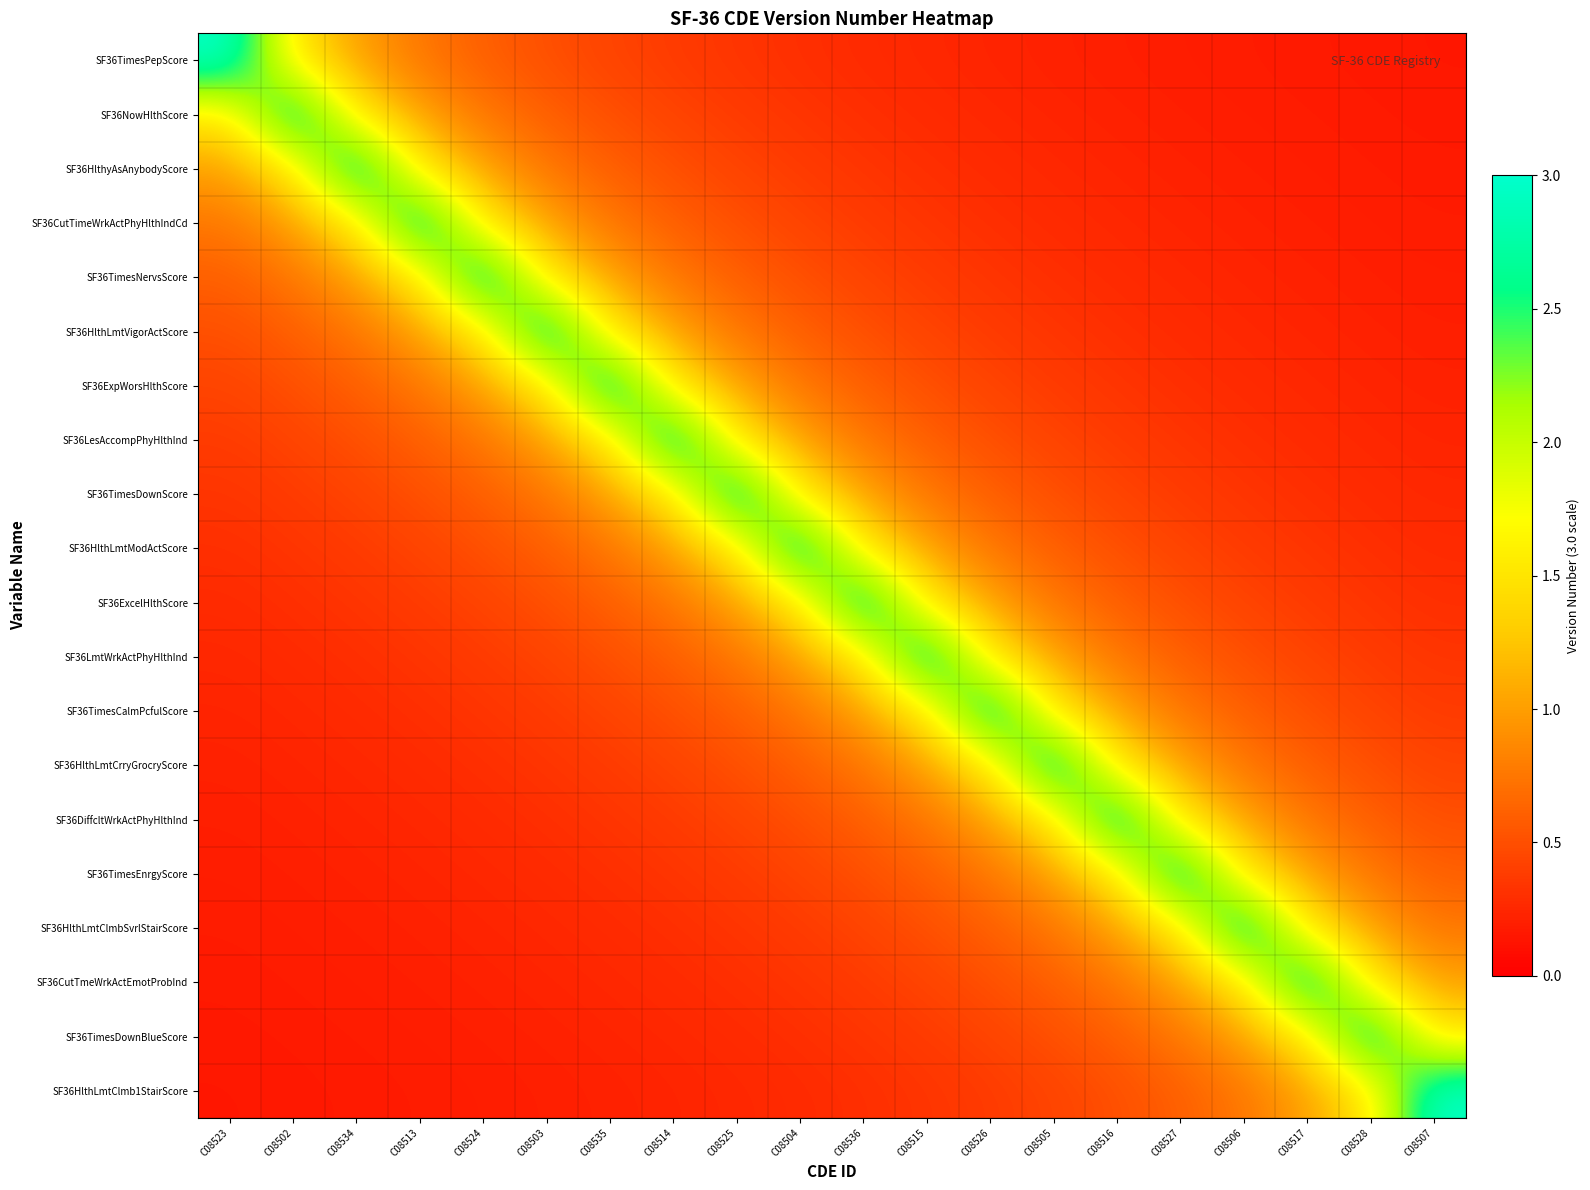

Reading left to right, extract all data points from this chart.

SF36TimesPepScore: C08523=3.0	C08502=1.5	C08534=1.0	C08513=0.8	C08524=0.6	C08503=0.5	C08535=0.4	C08514=0.4	C08525=0.3	C08504=0.3	C08536=0.3	C08515=0.2	C08526=0.2	C08505=0.2	C08516=0.2	C08527=0.2	C08506=0.2	C08517=0.2	C08528=0.2	C08507=0.1
SF36NowHlthScore: C08523=1.5	C08502=3.0	C08534=1.5	C08513=1.0	C08524=0.8	C08503=0.6	C08535=0.5	C08514=0.4	C08525=0.4	C08504=0.3	C08536=0.3	C08515=0.3	C08526=0.2	C08505=0.2	C08516=0.2	C08527=0.2	C08506=0.2	C08517=0.2	C08528=0.2	C08507=0.2
SF36HlthyAsAnybodyScore: C08523=1.0	C08502=1.5	C08534=3.0	C08513=1.5	C08524=1.0	C08503=0.8	C08535=0.6	C08514=0.5	C08525=0.4	C08504=0.4	C08536=0.3	C08515=0.3	C08526=0.3	C08505=0.2	C08516=0.2	C08527=0.2	C08506=0.2	C08517=0.2	C08528=0.2	C08507=0.2
SF36CutTimeWrkActPhyHlthIndCd: C08523=0.8	C08502=1.0	C08534=1.5	C08513=3.0	C08524=1.5	C08503=1.0	C08535=0.8	C08514=0.6	C08525=0.5	C08504=0.4	C08536=0.4	C08515=0.3	C08526=0.3	C08505=0.3	C08516=0.2	C08527=0.2	C08506=0.2	C08517=0.2	C08528=0.2	C08507=0.2
SF36TimesNervsScore: C08523=0.6	C08502=0.8	C08534=1.0	C08513=1.5	C08524=3.0	C08503=1.5	C08535=1.0	C08514=0.8	C08525=0.6	C08504=0.5	C08536=0.4	C08515=0.4	C08526=0.3	C08505=0.3	C08516=0.3	C08527=0.2	C08506=0.2	C08517=0.2	C08528=0.2	C08507=0.2
SF36HlthLmtVigorActScore: C08523=0.5	C08502=0.6	C08534=0.8	C08513=1.0	C08524=1.5	C08503=3.0	C08535=1.5	C08514=1.0	C08525=0.8	C08504=0.6	C08536=0.5	C08515=0.4	C08526=0.4	C08505=0.3	C08516=0.3	C08527=0.3	C08506=0.2	C08517=0.2	C08528=0.2	C08507=0.2
SF36ExpWorsHlthScore: C08523=0.4	C08502=0.5	C08534=0.6	C08513=0.8	C08524=1.0	C08503=1.5	C08535=3.0	C08514=1.5	C08525=1.0	C08504=0.8	C08536=0.6	C08515=0.5	C08526=0.4	C08505=0.4	C08516=0.3	C08527=0.3	C08506=0.3	C08517=0.2	C08528=0.2	C08507=0.2
SF36LesAccompPhyHlthInd: C08523=0.4	C08502=0.4	C08534=0.5	C08513=0.6	C08524=0.8	C08503=1.0	C08535=1.5	C08514=3.0	C08525=1.5	C08504=1.0	C08536=0.8	C08515=0.6	C08526=0.5	C08505=0.4	C08516=0.4	C08527=0.3	C08506=0.3	C08517=0.3	C08528=0.2	C08507=0.2
SF36TimesDownScore: C08523=0.3	C08502=0.4	C08534=0.4	C08513=0.5	C08524=0.6	C08503=0.8	C08535=1.0	C08514=1.5	C08525=3.0	C08504=1.5	C08536=1.0	C08515=0.8	C08526=0.6	C08505=0.5	C08516=0.4	C08527=0.4	C08506=0.3	C08517=0.3	C08528=0.3	C08507=0.2
SF36HlthLmtModActScore: C08523=0.3	C08502=0.3	C08534=0.4	C08513=0.4	C08524=0.5	C08503=0.6	C08535=0.8	C08514=1.0	C08525=1.5	C08504=3.0	C08536=1.5	C08515=1.0	C08526=0.8	C08505=0.6	C08516=0.5	C08527=0.4	C08506=0.4	C08517=0.3	C08528=0.3	C08507=0.3
SF36ExcelHlthScore: C08523=0.3	C08502=0.3	C08534=0.3	C08513=0.4	C08524=0.4	C08503=0.5	C08535=0.6	C08514=0.8	C08525=1.0	C08504=1.5	C08536=3.0	C08515=1.5	C08526=1.0	C08505=0.8	C08516=0.6	C08527=0.5	C08506=0.4	C08517=0.4	C08528=0.3	C08507=0.3
SF36LmtWrkActPhyHlthInd: C08523=0.2	C08502=0.3	C08534=0.3	C08513=0.3	C08524=0.4	C08503=0.4	C08535=0.5	C08514=0.6	C08525=0.8	C08504=1.0	C08536=1.5	C08515=3.0	C08526=1.5	C08505=1.0	C08516=0.8	C08527=0.6	C08506=0.5	C08517=0.4	C08528=0.4	C08507=0.3
SF36TimesCalmPcfulScore: C08523=0.2	C08502=0.2	C08534=0.3	C08513=0.3	C08524=0.3	C08503=0.4	C08535=0.4	C08514=0.5	C08525=0.6	C08504=0.8	C08536=1.0	C08515=1.5	C08526=3.0	C08505=1.5	C08516=1.0	C08527=0.8	C08506=0.6	C08517=0.5	C08528=0.4	C08507=0.4
SF36HlthLmtCrryGrocryScore: C08523=0.2	C08502=0.2	C08534=0.2	C08513=0.3	C08524=0.3	C08503=0.3	C08535=0.4	C08514=0.4	C08525=0.5	C08504=0.6	C08536=0.8	C08515=1.0	C08526=1.5	C08505=3.0	C08516=1.5	C08527=1.0	C08506=0.8	C08517=0.6	C08528=0.5	C08507=0.4
SF36DiffcltWrkActPhyHlthInd: C08523=0.2	C08502=0.2	C08534=0.2	C08513=0.2	C08524=0.3	C08503=0.3	C08535=0.3	C08514=0.4	C08525=0.4	C08504=0.5	C08536=0.6	C08515=0.8	C08526=1.0	C08505=1.5	C08516=3.0	C08527=1.5	C08506=1.0	C08517=0.8	C08528=0.6	C08507=0.5
SF36TimesEnrgyScore: C08523=0.2	C08502=0.2	C08534=0.2	C08513=0.2	C08524=0.2	C08503=0.3	C08535=0.3	C08514=0.3	C08525=0.4	C08504=0.4	C08536=0.5	C08515=0.6	C08526=0.8	C08505=1.0	C08516=1.5	C08527=3.0	C08506=1.5	C08517=1.0	C08528=0.8	C08507=0.6
SF36HlthLmtClmbSvrlStairScore: C08523=0.2	C08502=0.2	C08534=0.2	C08513=0.2	C08524=0.2	C08503=0.2	C08535=0.3	C08514=0.3	C08525=0.3	C08504=0.4	C08536=0.4	C08515=0.5	C08526=0.6	C08505=0.8	C08516=1.0	C08527=1.5	C08506=3.0	C08517=1.5	C08528=1.0	C08507=0.8
SF36CutTmeWrkActEmotProbInd: C08523=0.2	C08502=0.2	C08534=0.2	C08513=0.2	C08524=0.2	C08503=0.2	C08535=0.2	C08514=0.3	C08525=0.3	C08504=0.3	C08536=0.4	C08515=0.4	C08526=0.5	C08505=0.6	C08516=0.8	C08527=1.0	C08506=1.5	C08517=3.0	C08528=1.5	C08507=1.0
SF36TimesDownBlueScore: C08523=0.2	C08502=0.2	C08534=0.2	C08513=0.2	C08524=0.2	C08503=0.2	C08535=0.2	C08514=0.2	C08525=0.3	C08504=0.3	C08536=0.3	C08515=0.4	C08526=0.4	C08505=0.5	C08516=0.6	C08527=0.8	C08506=1.0	C08517=1.5	C08528=3.0	C08507=1.5
SF36HlthLmtClmb1StairScore: C08523=0.1	C08502=0.2	C08534=0.2	C08513=0.2	C08524=0.2	C08503=0.2	C08535=0.2	C08514=0.2	C08525=0.2	C08504=0.3	C08536=0.3	C08515=0.3	C08526=0.4	C08505=0.4	C08516=0.5	C08527=0.6	C08506=0.8	C08517=1.0	C08528=1.5	C08507=3.0